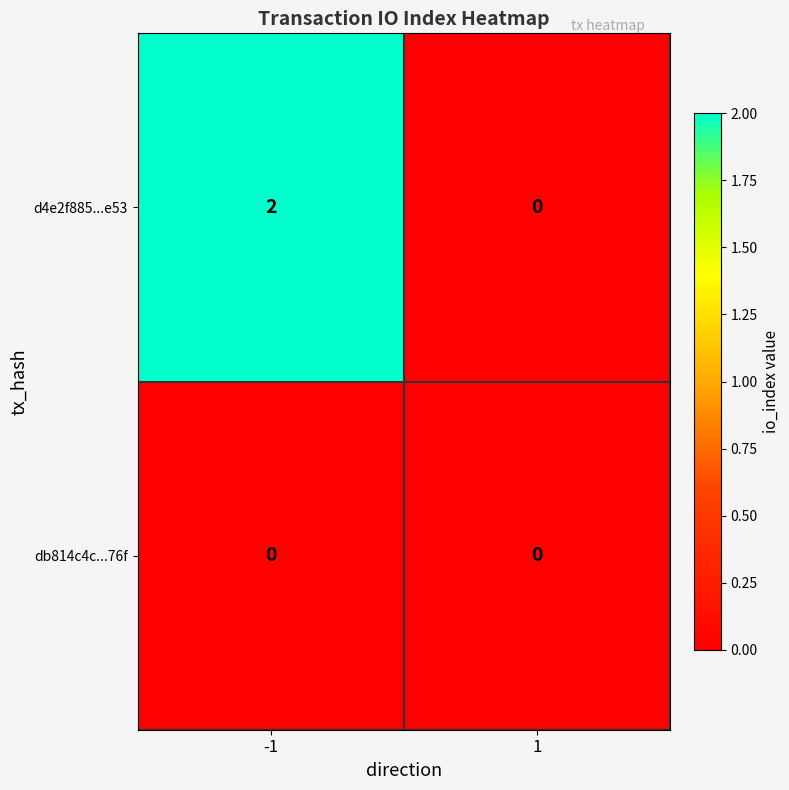

Between -1 and 1, which series saw the biggest shift?

d4e2f885...e53